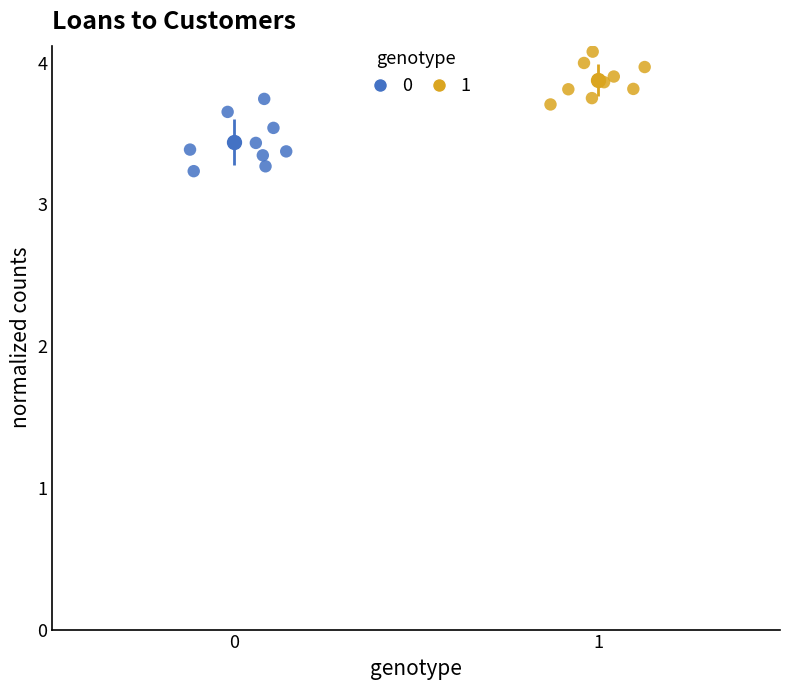

Which series has the largest Y range (max minus min)?

0